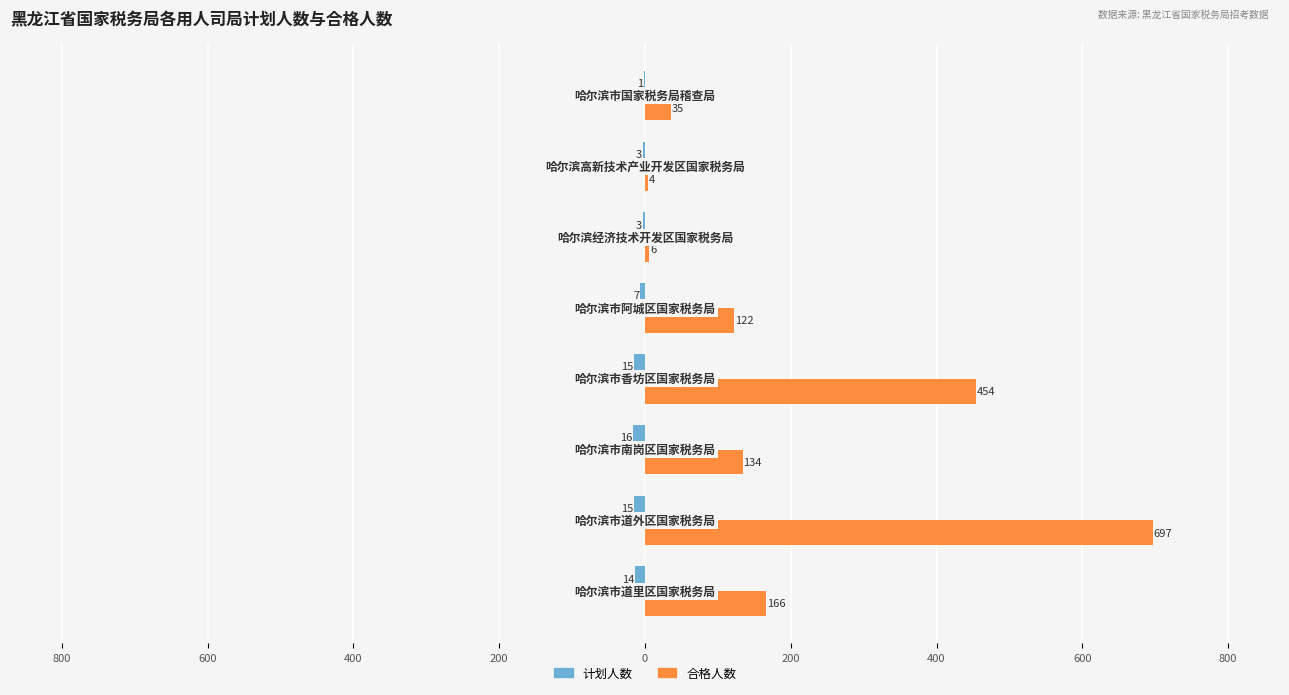

Which series has the largest range (max minus min)?

合格人数